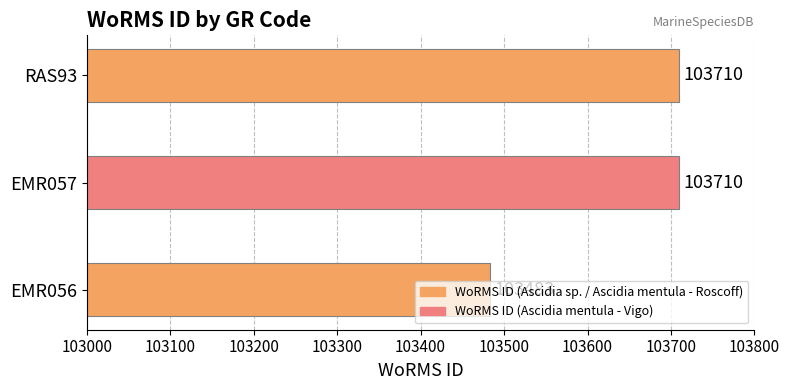

Count the values in the range 103483 to 103710.

3